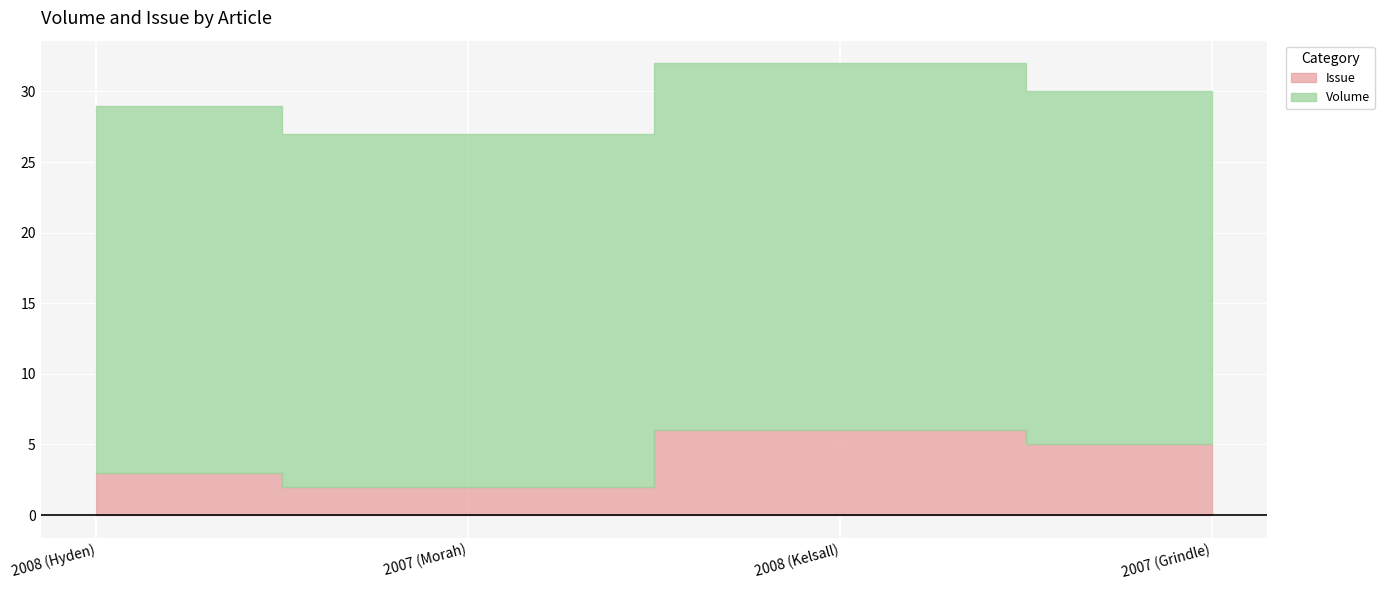

True or false: Issue has more than 1 points higher than both neighbors.

False